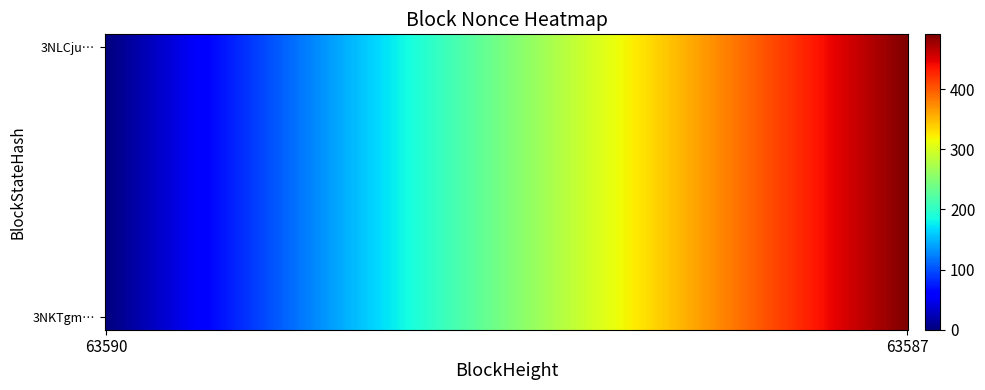

Reading left to right, list all the values displayed in this chart.

63590: 0	0	0	0	0	0	0	0	0	0	0
63587: 491	491	491	491	491	491	491	491	491	491	491